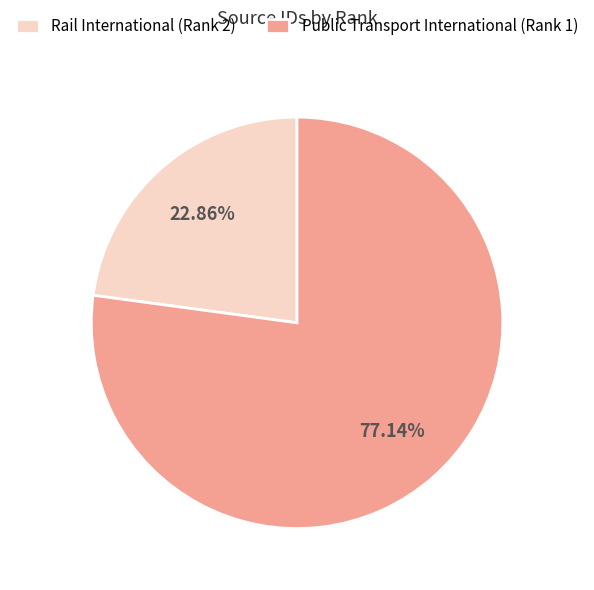

Between Public Transport International (Rank 1) and Rail International (Rank 2), which is larger?

Public Transport International (Rank 1)